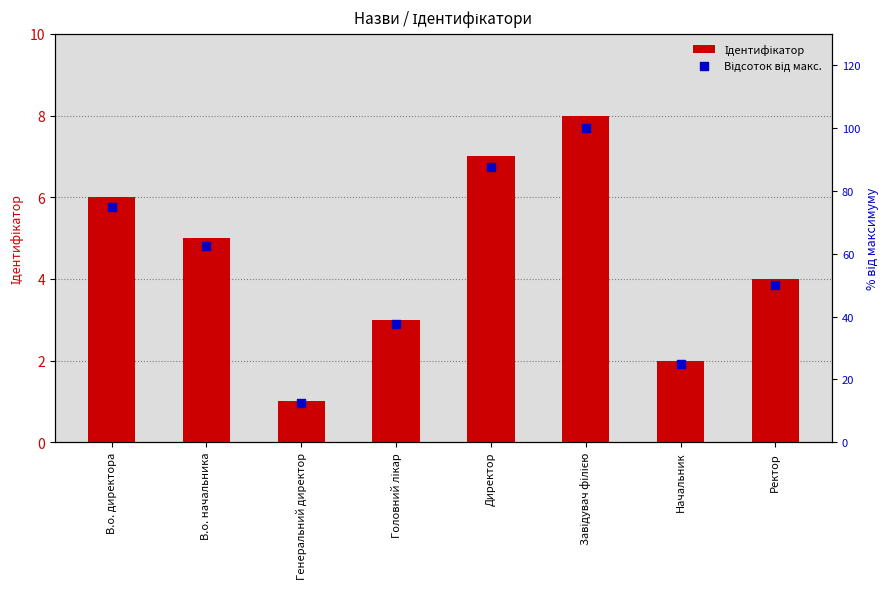

Which series contains the highest Y value?

Відсоток від макс.